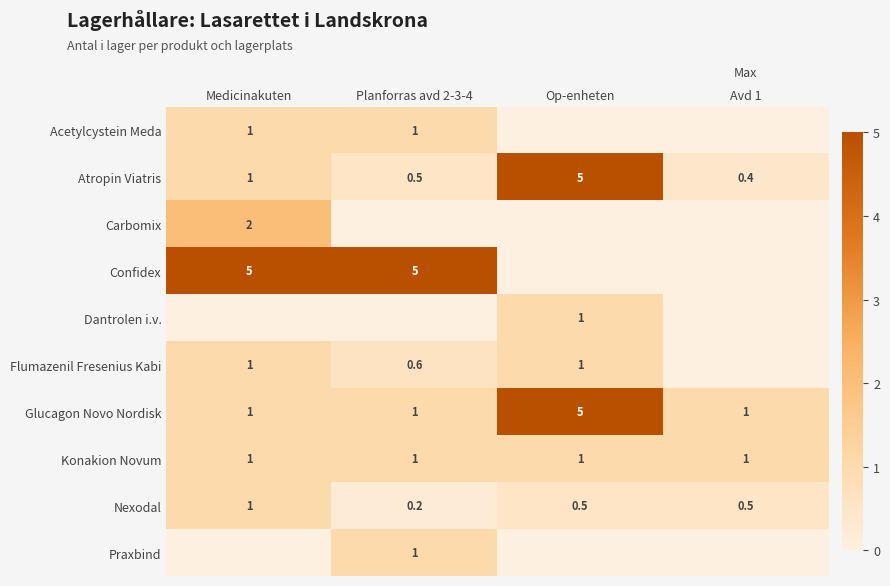

Is it true that Atropin Viatris equals 5.0 at Op-enheten?

True